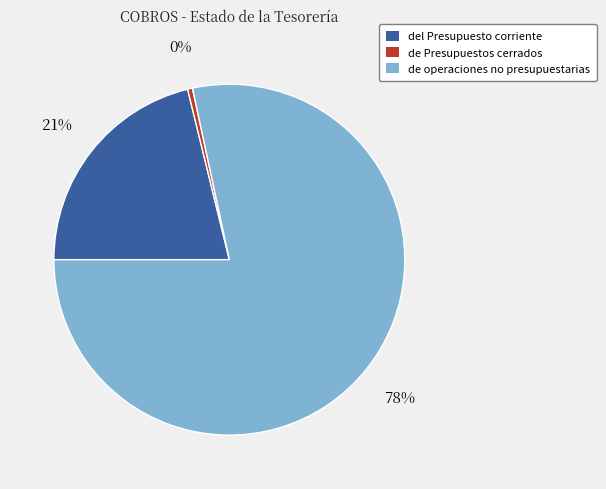

To the nearest percent, what is the average slice percentage?

33%